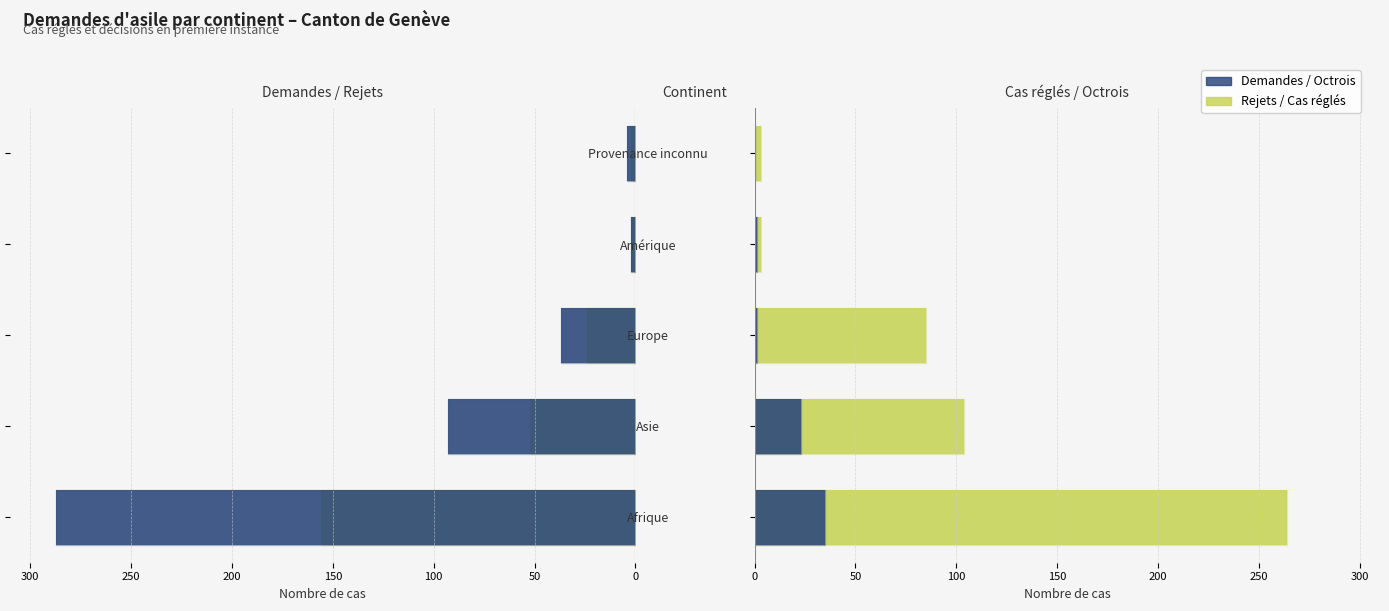

Is the value of Octrois de l asile at Asie greater than the value of Total nouvelles demandes at Asie?

Yes